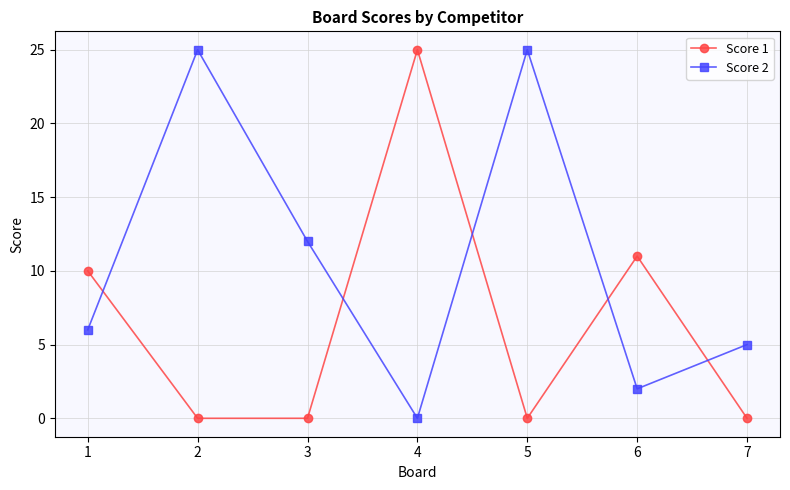

How many lines are shown in the chart?

2